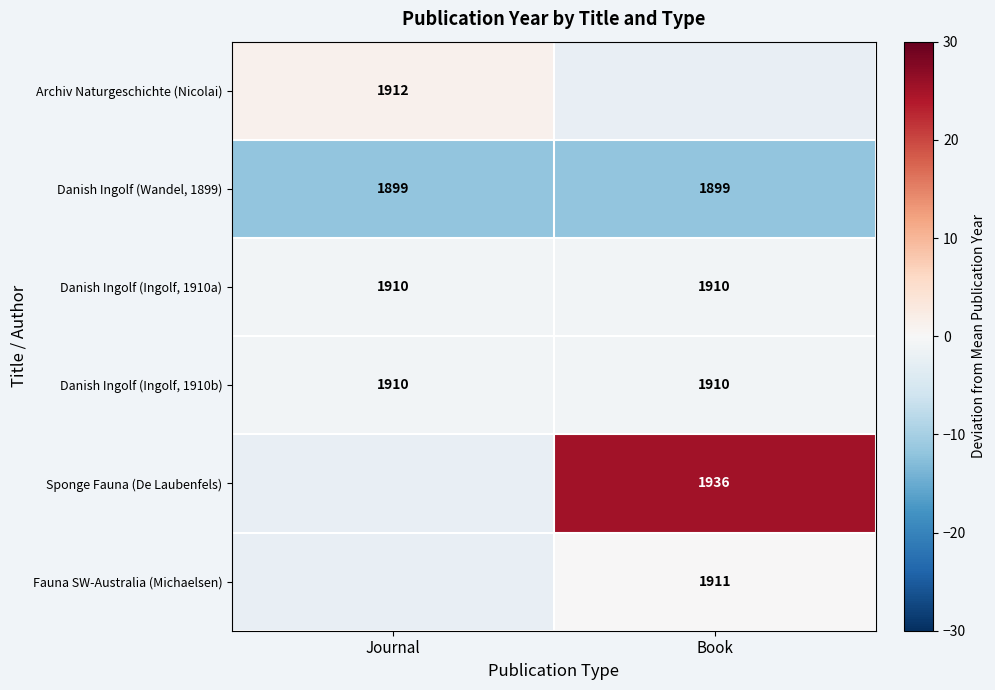

At Book, list the series in order from largest to smallest.

Archiv Naturgeschichte (Nicolai), Sponge Fauna (De Laubenfels), Fauna SW-Australia (Michaelsen), Danish Ingolf (Ingolf, 1910a), Danish Ingolf (Ingolf, 1910b), Danish Ingolf (Wandel, 1899)